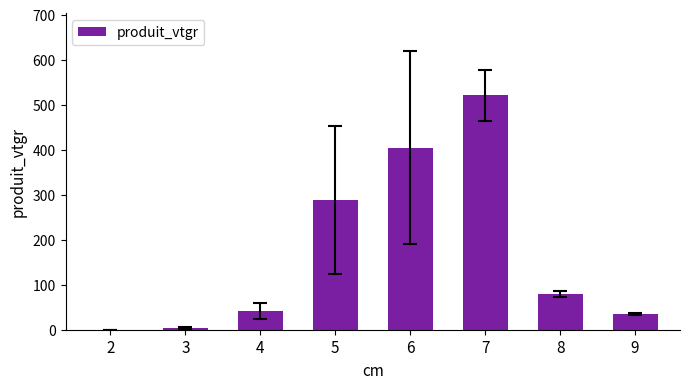

What is the average value?

171.5